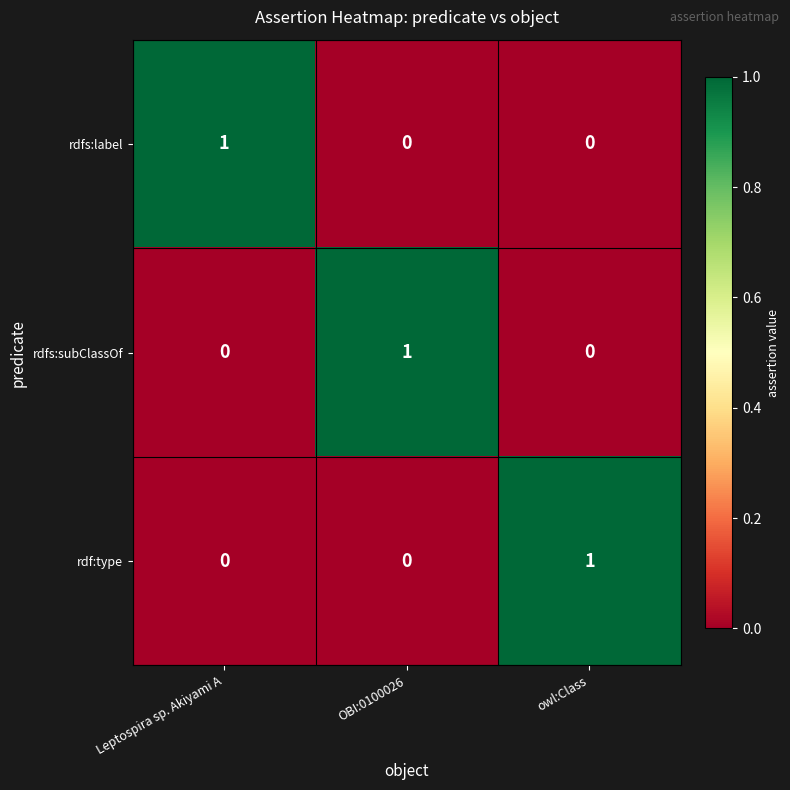

The value of rdfs:subClassOf at OBI:0100026 is 1. True or false?

True